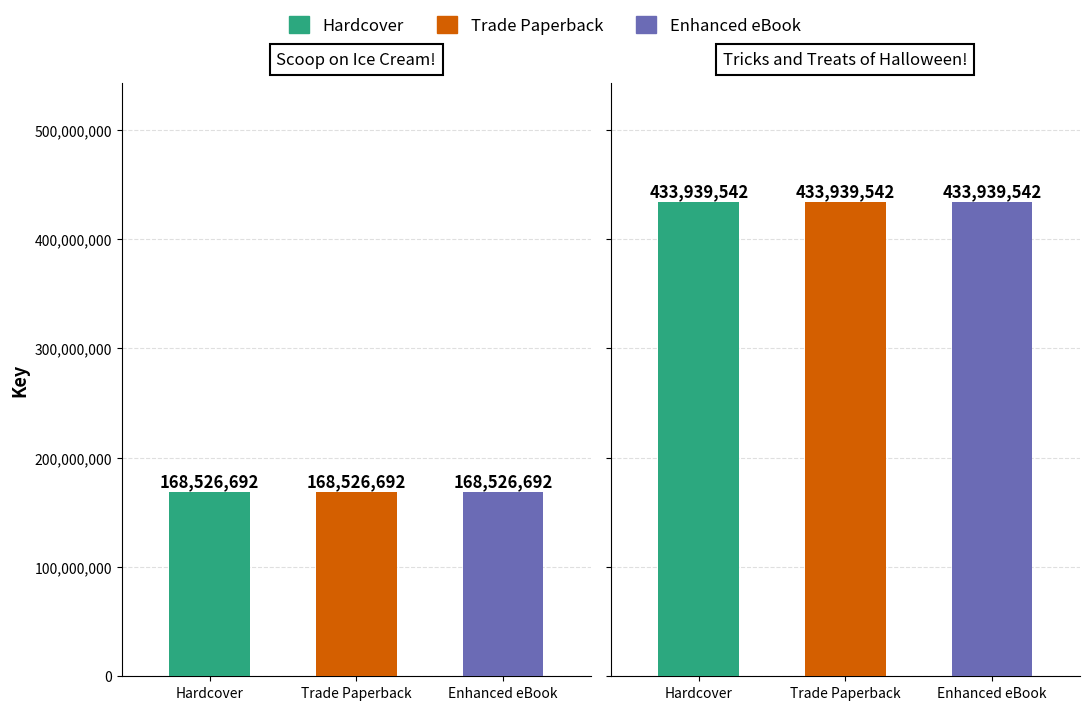

Which category has the lowest value in the Hardcover series?

Scoop on Ice Cream!